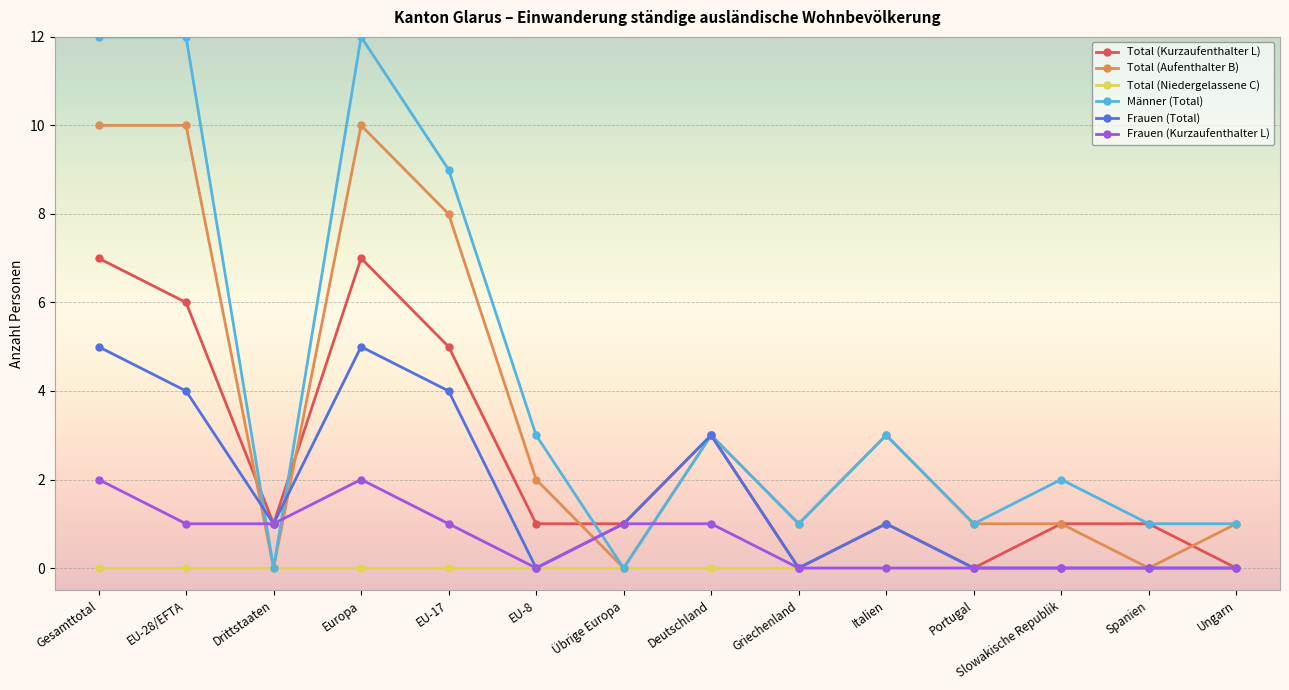

At which category does Frauen (Kurzaufenthalter L) reach its first local peak?

Europa